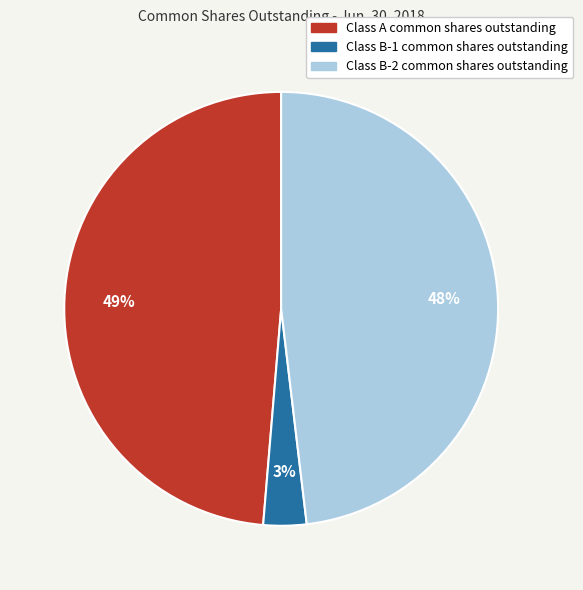

How many segments does this pie chart have?

3